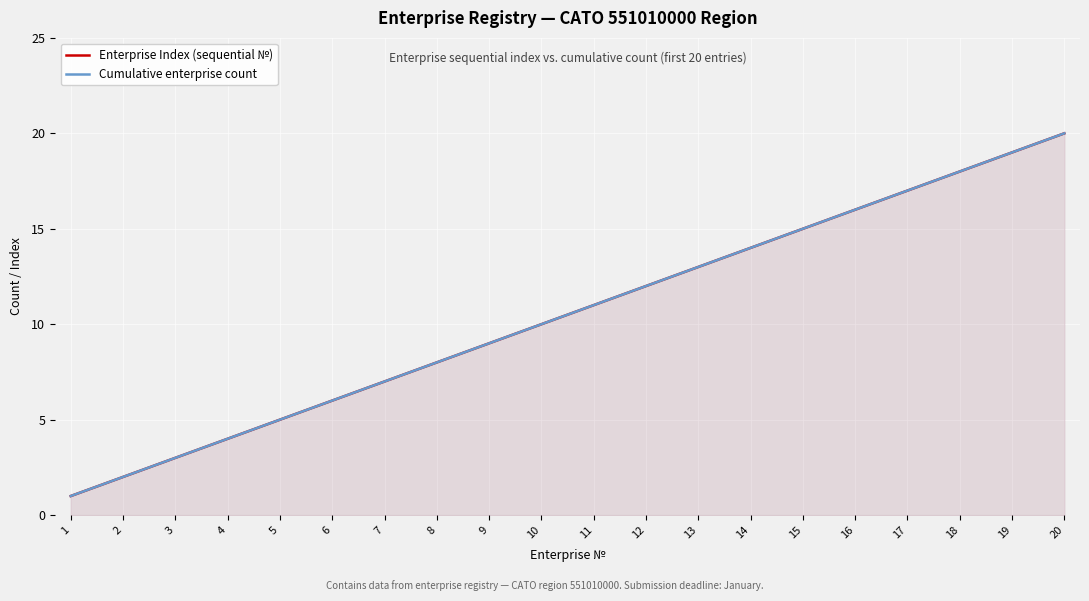

What is the maximum value for Enterprise Index (sequential №)?

20